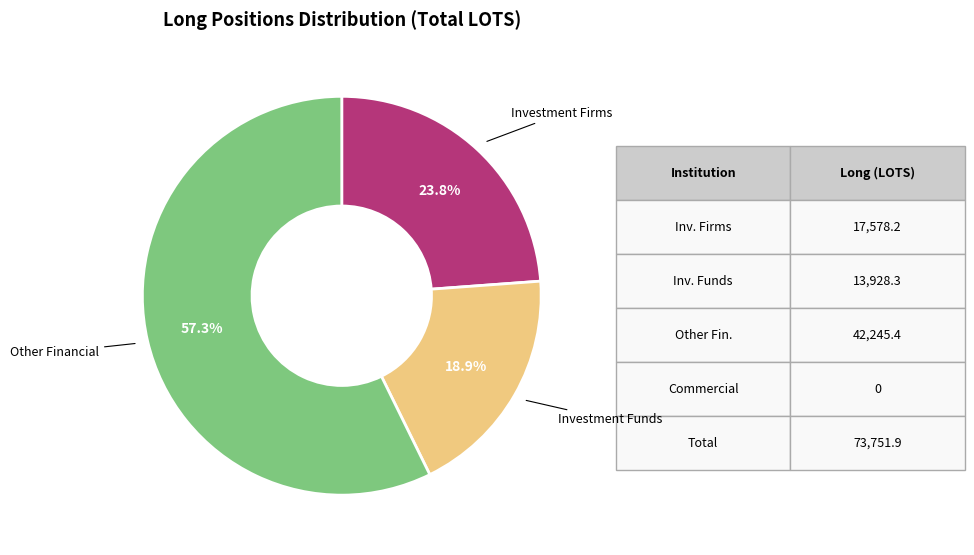

Is there any slice that represents more than half of the pie?

Yes